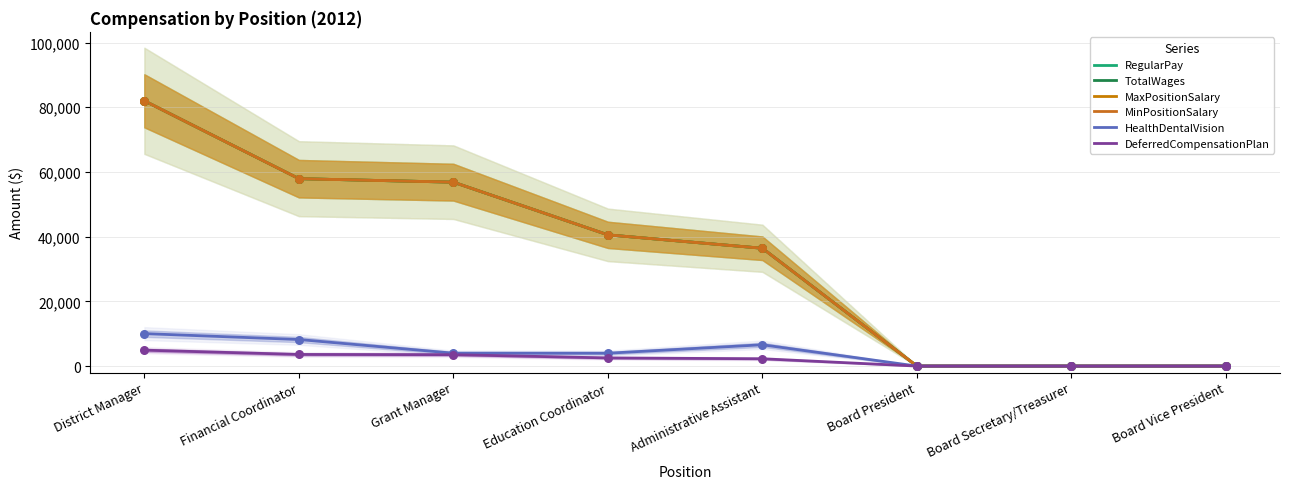

What are all the series names shown in the legend?

RegularPay, TotalWages, MaxPositionSalary, MinPositionSalary, HealthDentalVision, DeferredCompensationPlan